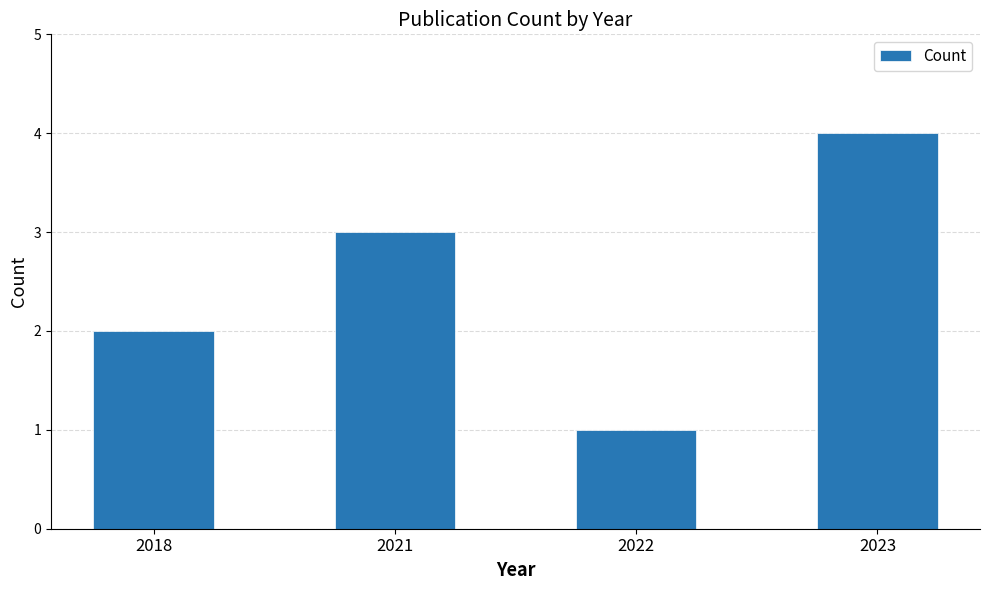

Reading left to right, transcribe all the data shown in this chart.

2	3	1	4